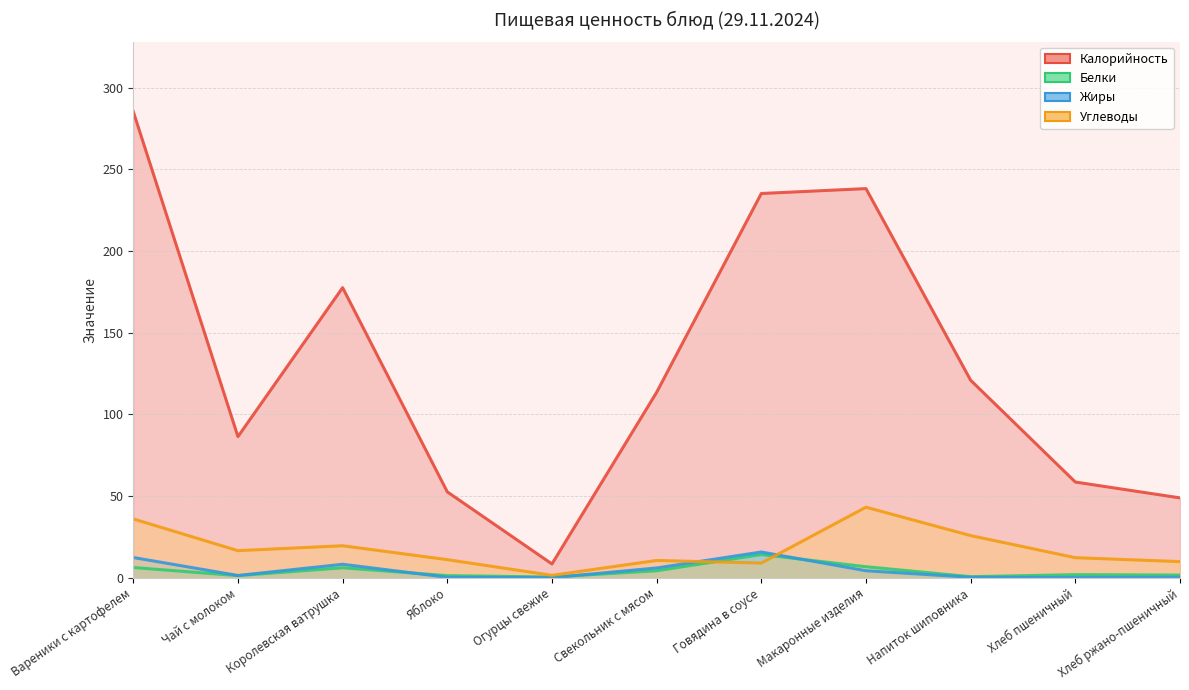

Is it true that Жиры equals 0.1 at Напиток шиповника?

False